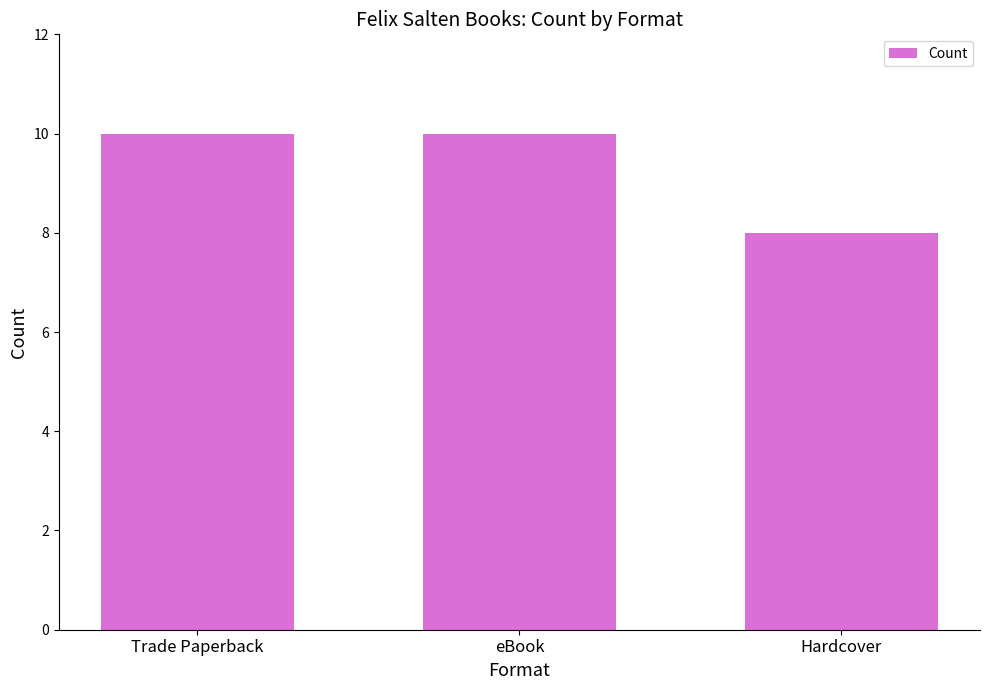

How many bars are there in total?

3